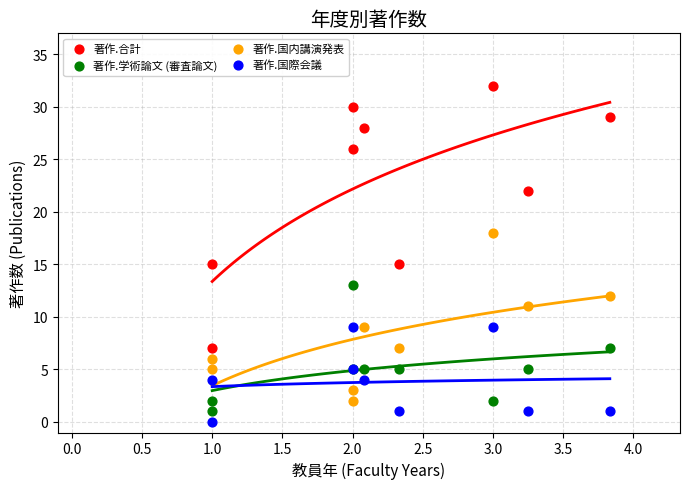

Which series reaches the maximum Y coordinate?

著作.合計